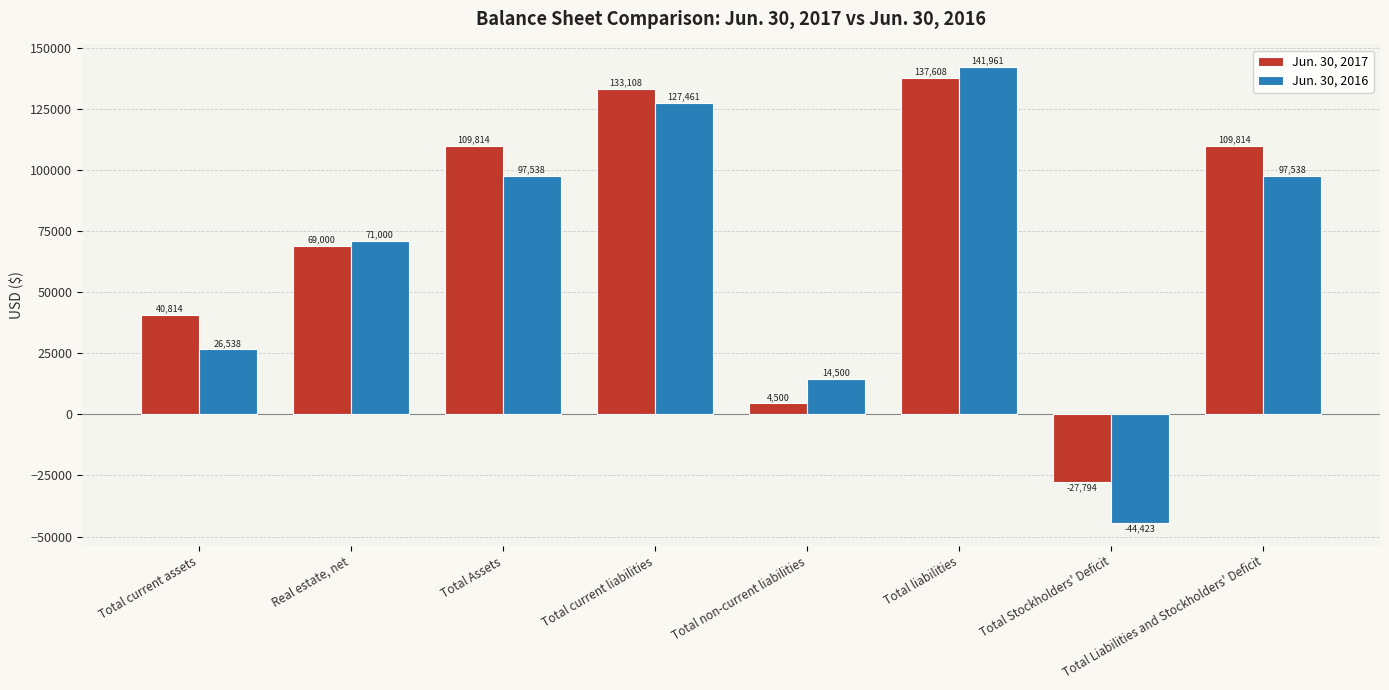

At Real estate, net, list the series in order from largest to smallest.

Jun. 30, 2016, Jun. 30, 2017